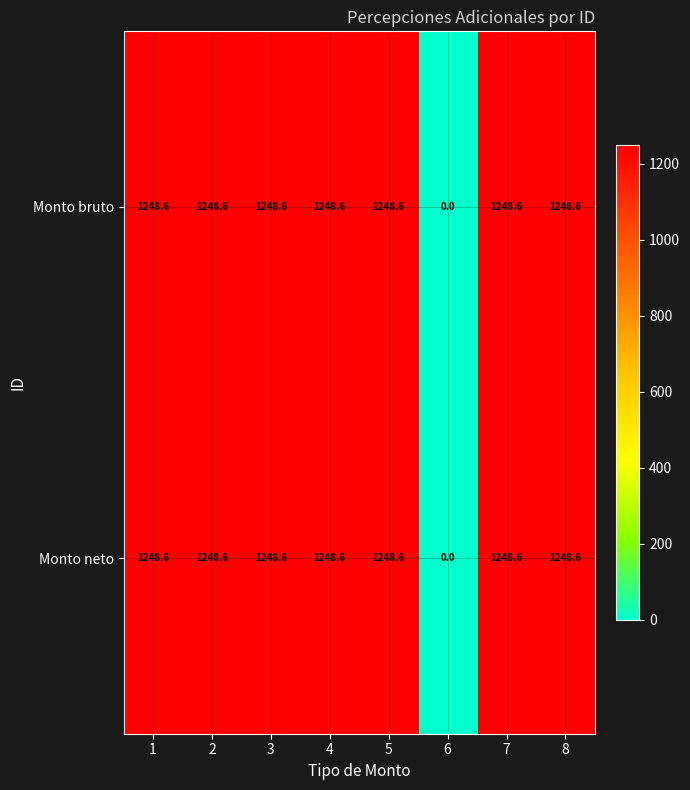

True or false: Monto neto has a value of 1731.7 at 7.

False